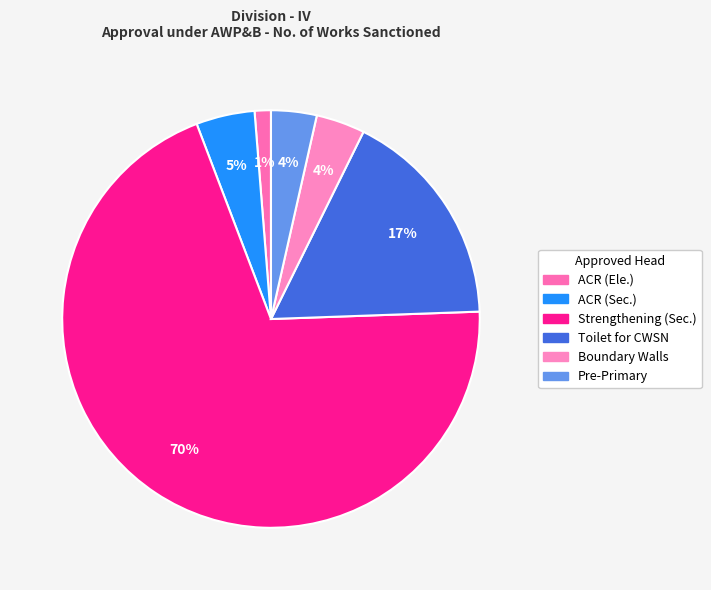

True or false: Pre-Primary accounts for 4% of the total.

True